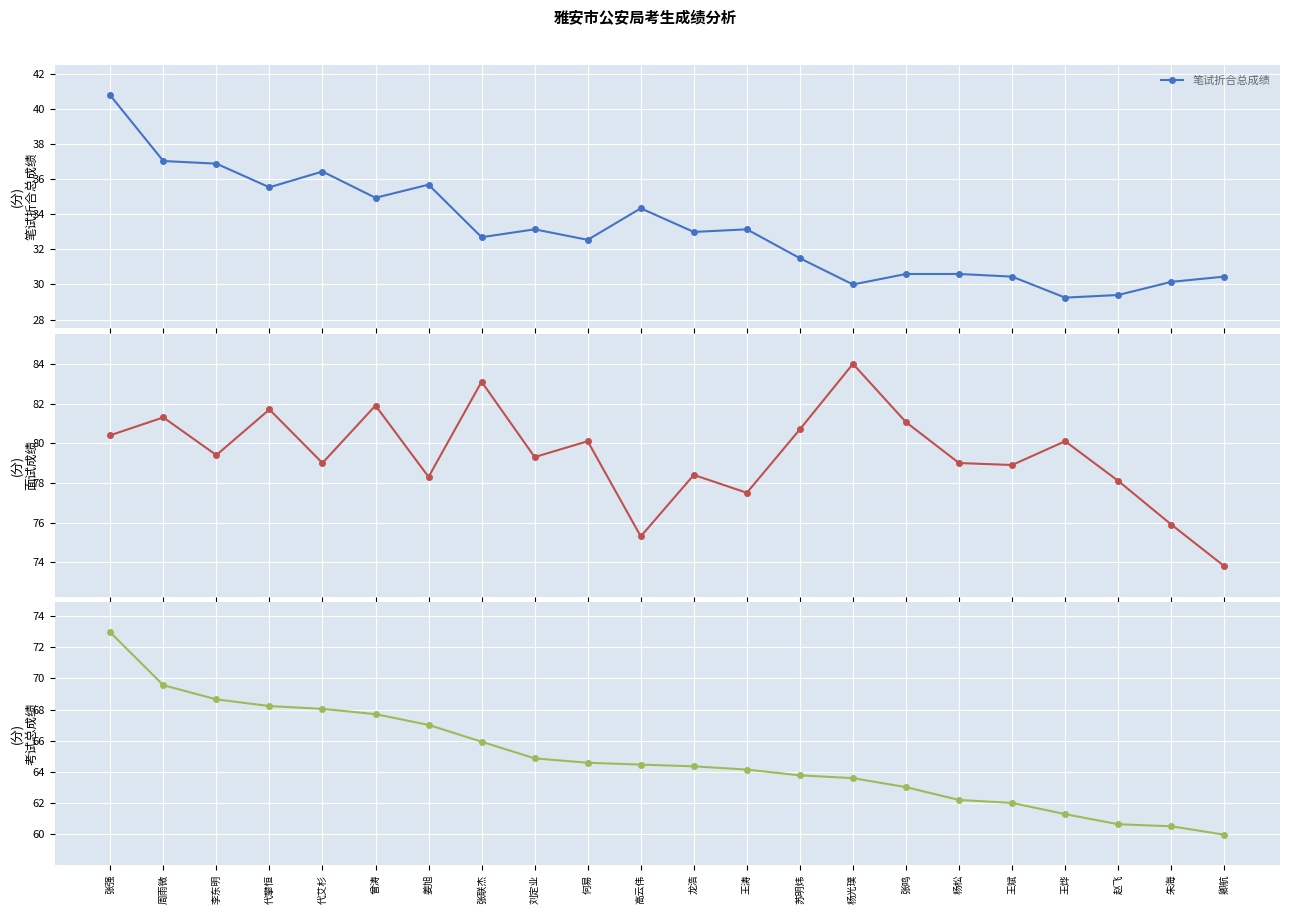

What is the total value across all series at 代攀恒?

185.5